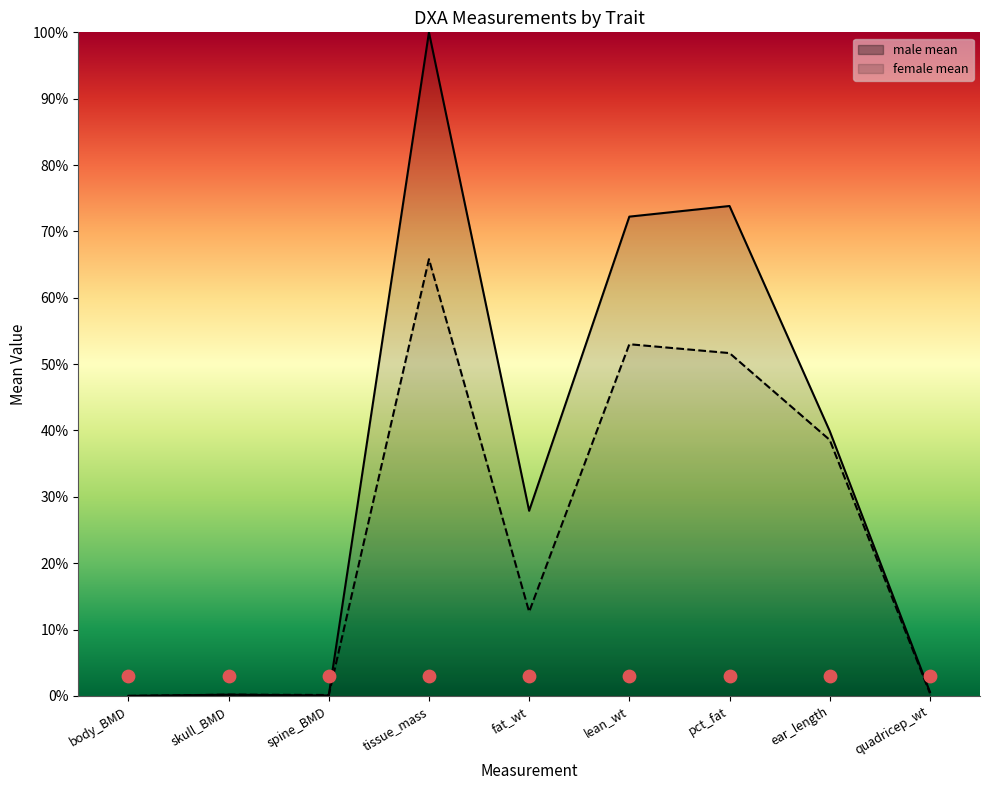

What are all the series names shown in the legend?

male mean, female mean